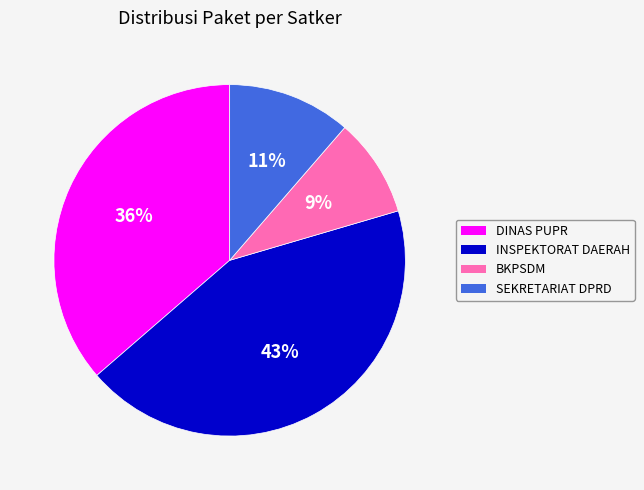

Does SEKRETARIAT DPRD account for over 50% of the chart?

No